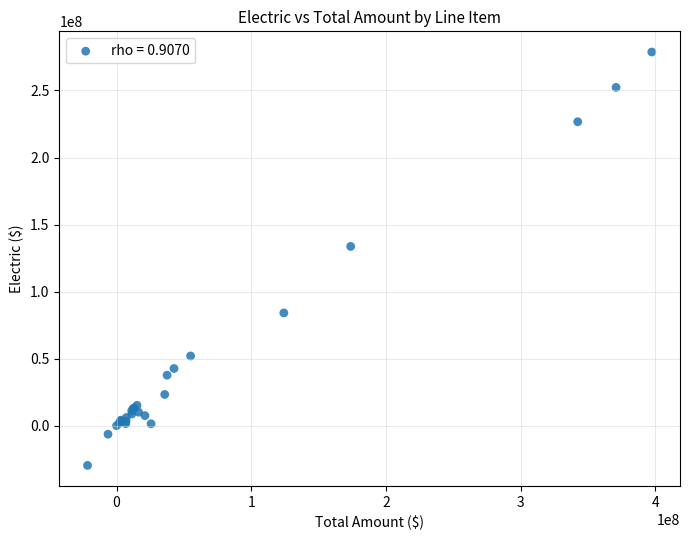

What Y value in the scatter plot is closest to 124557454?

133717771.2